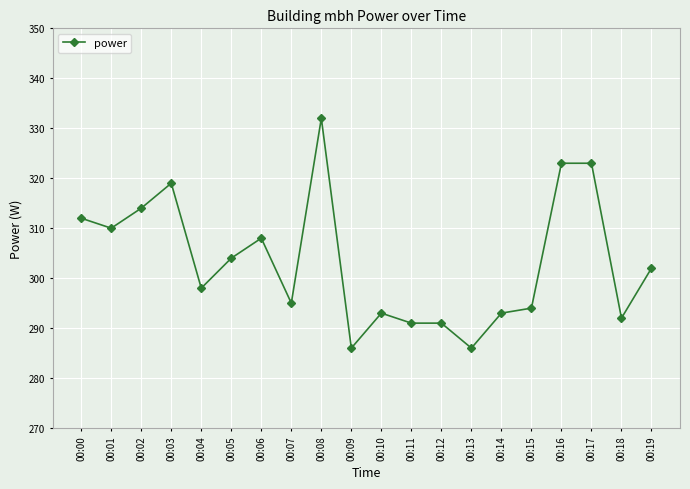

What is the greatest value displayed?

332